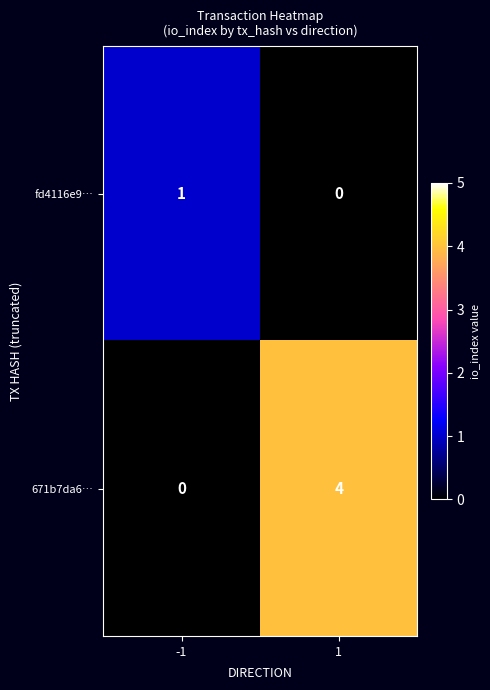

What is the total value across all series at -1?

1